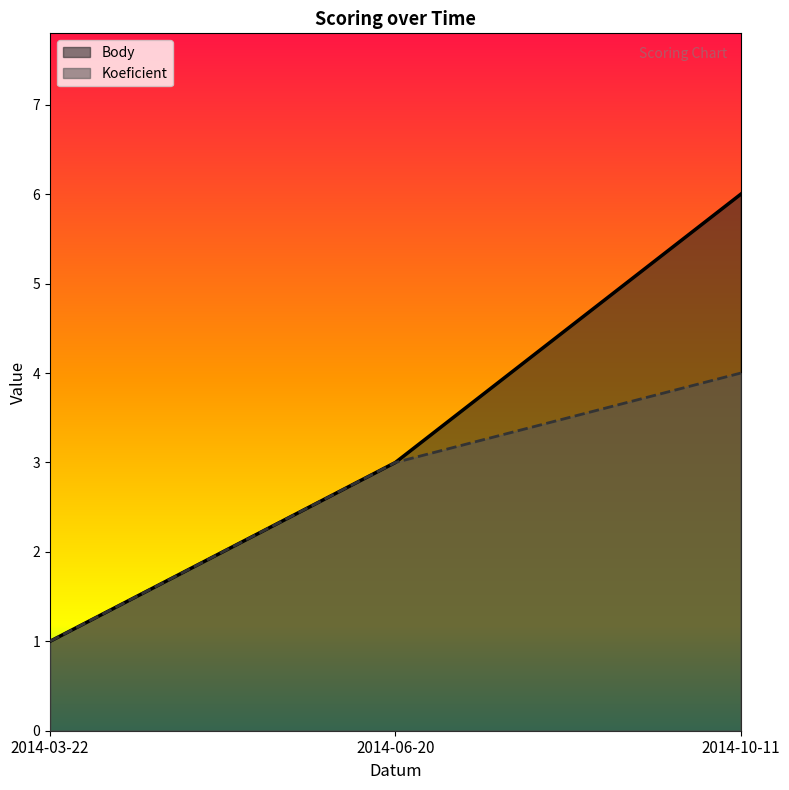

What is the difference between the maximum and second lowest values in the Koeficient series?

1